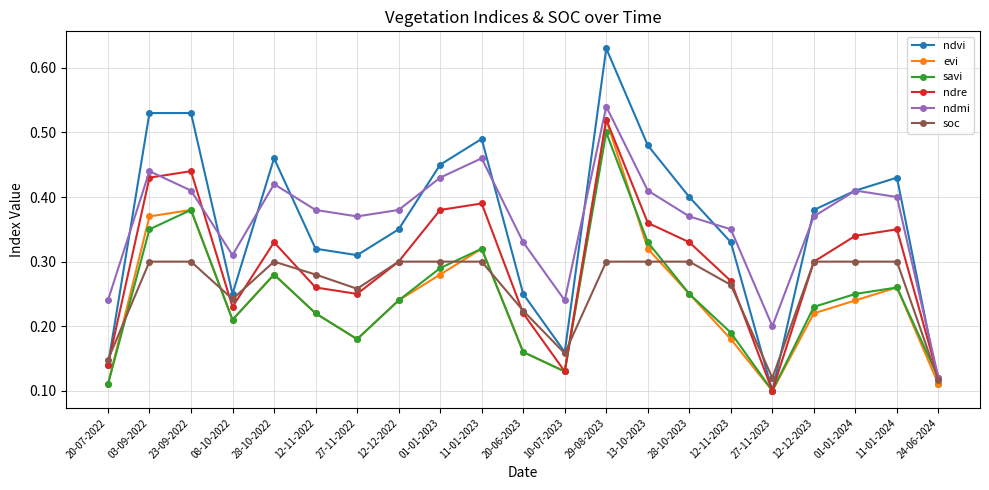

Is the value of soc at 20-06-2023 greater than the value of ndmi at 29-08-2023?

No